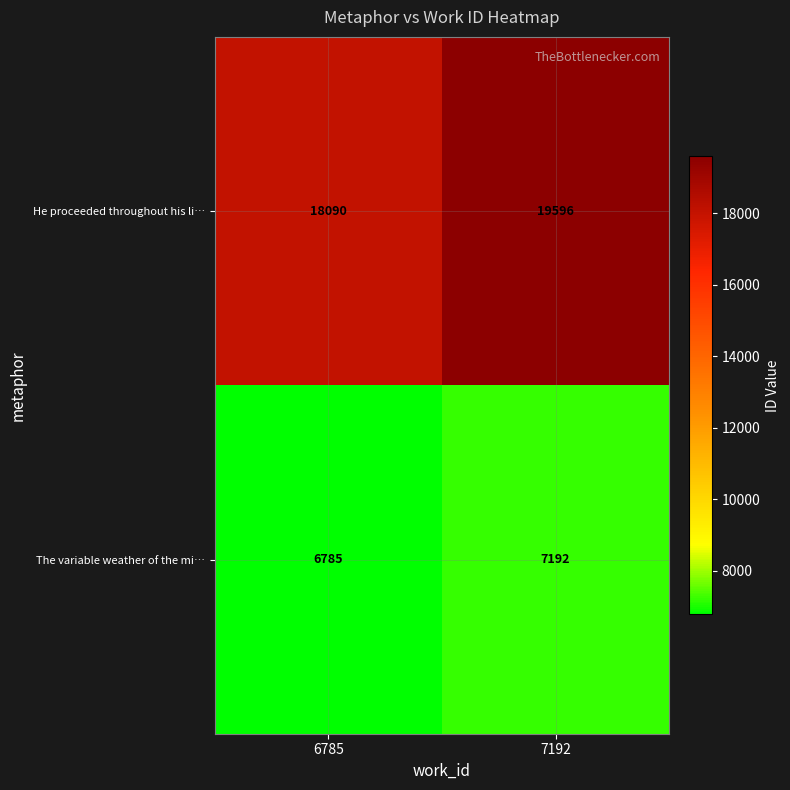

Reading left to right, what are all the values shown in this chart?

He proceeded throughout his li…: 6785=18090	7192=19596
The variable weather of the mi…: 6785=6785	7192=7192